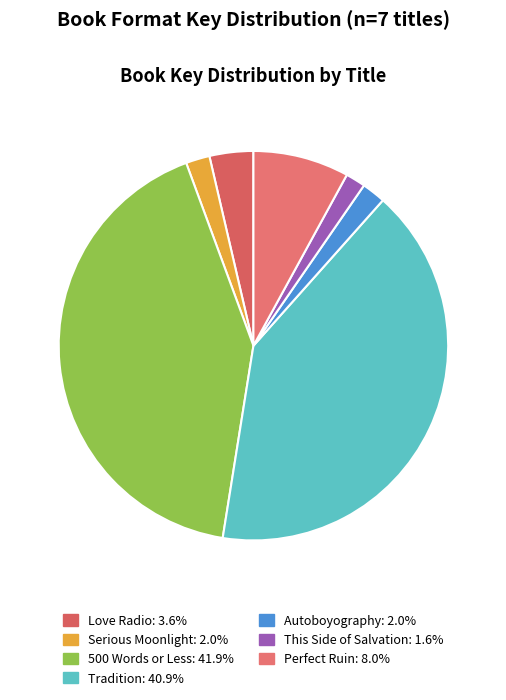

Does any single category account for the majority?

No